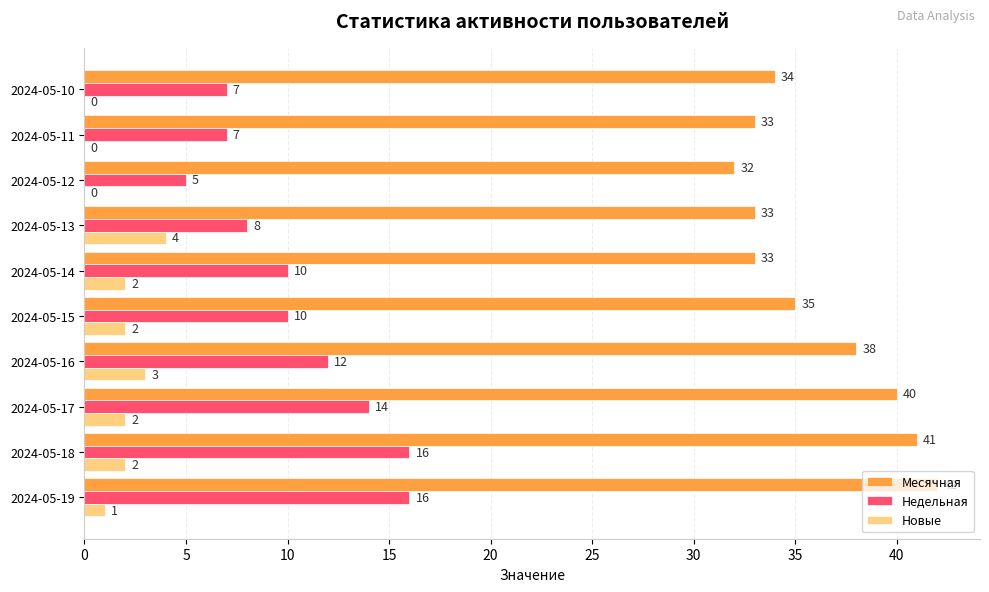

At which label is Месячная closest to 37?

2024-05-16